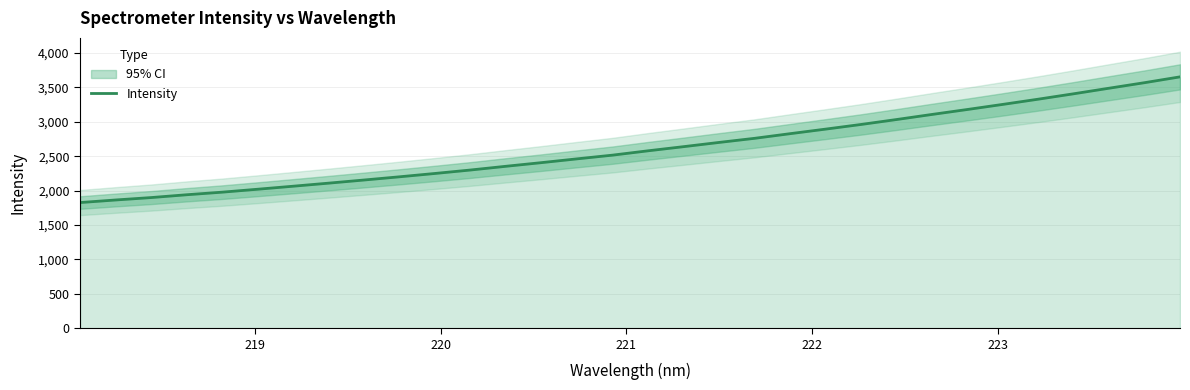

What is the lowest value of the Intensity series?

1826.9